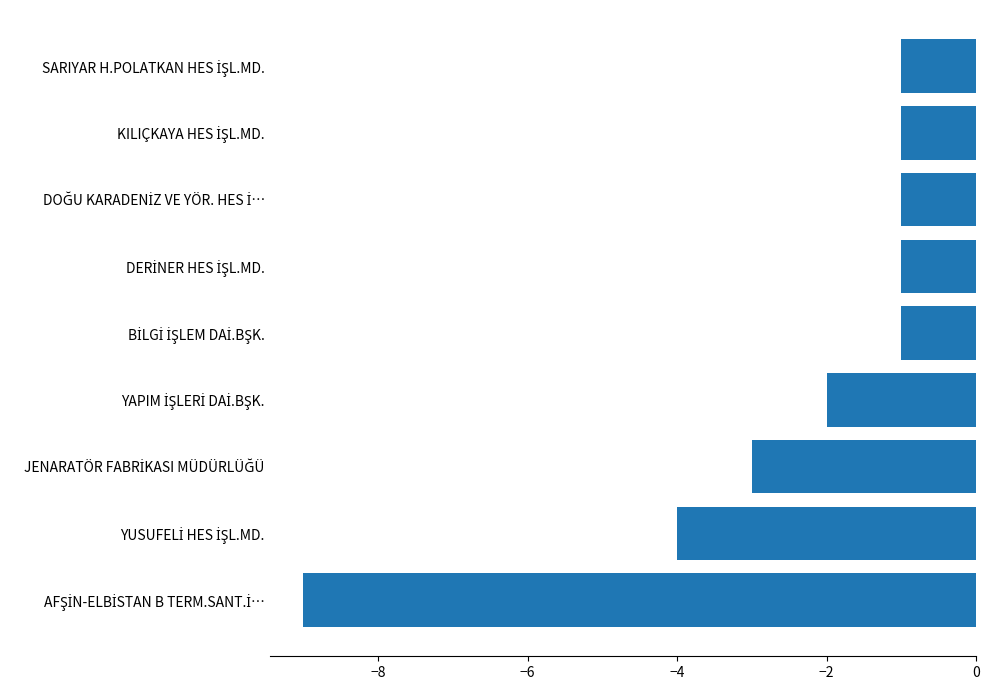

Reading bottom to top, extract all data points from this chart.

-9	-4	-3	-2	-1	-1	-1	-1	-1